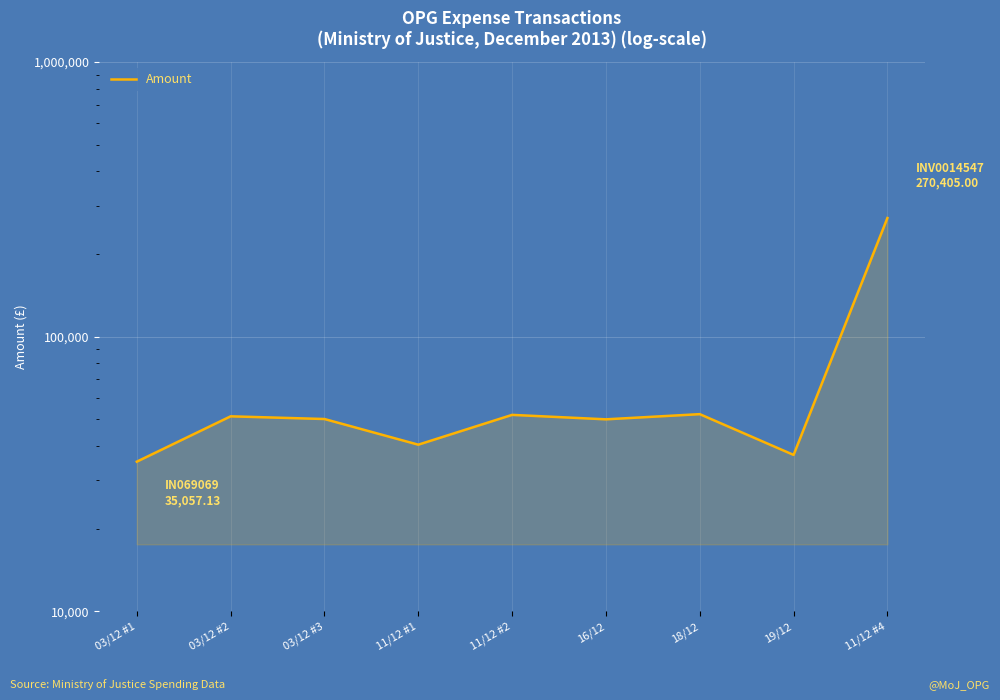

Count the number of values greater than 50128.

5